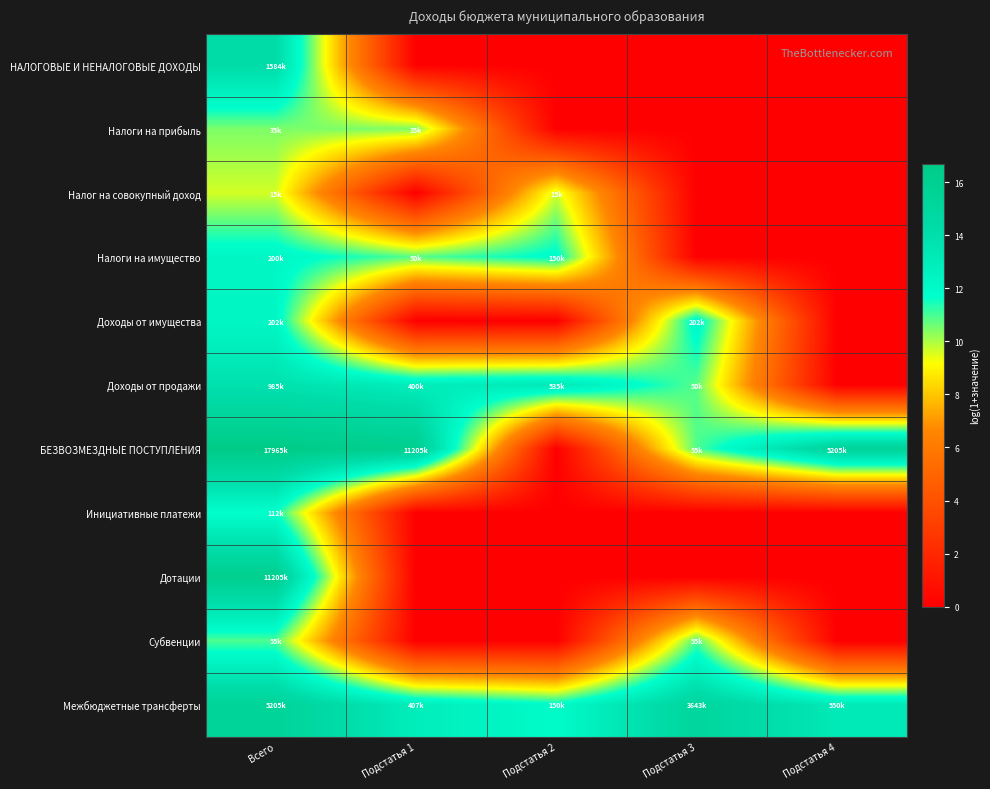

At how many categories does at least one series exceed 5?

5